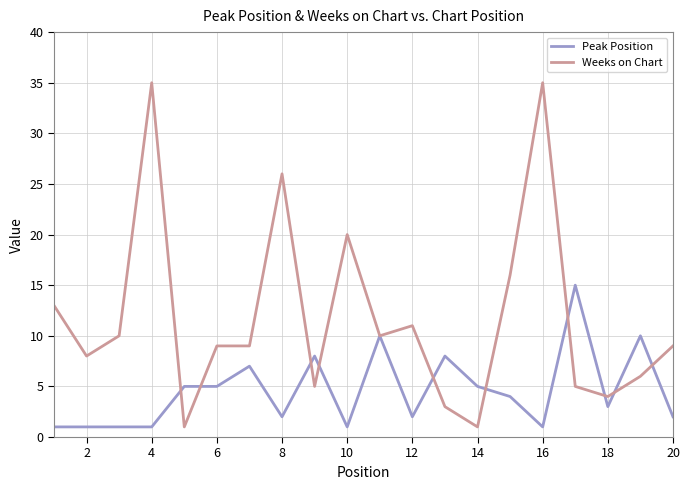

Does the chart have visible grid lines?

Yes